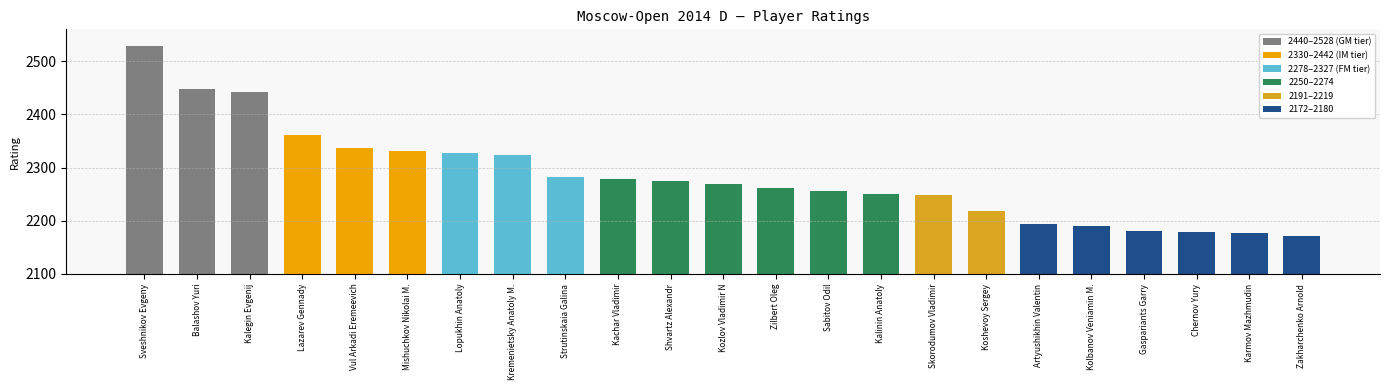

Which label corresponds to the smallest value in the chart?

Zakharchenko Arnold